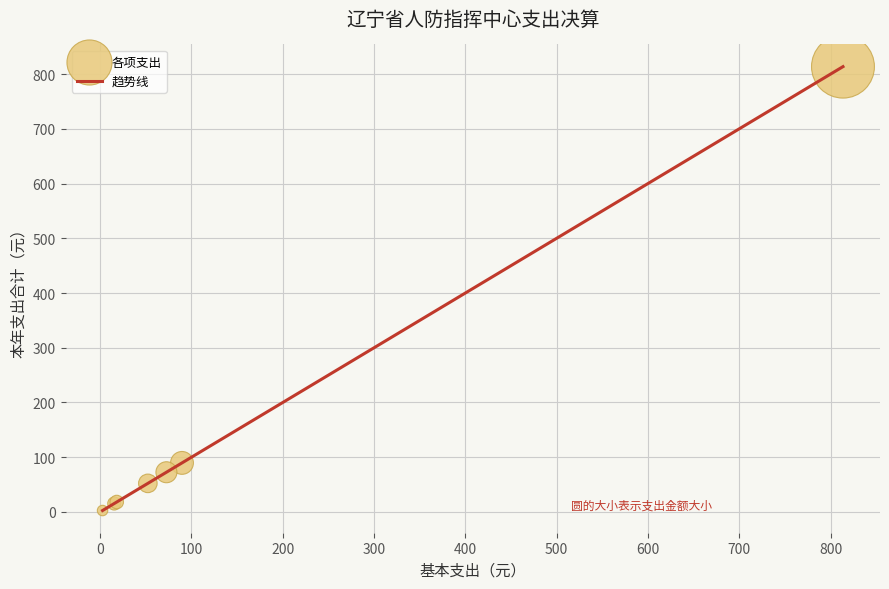

True or false: there are more than 1 points higher than both neighbors.

False